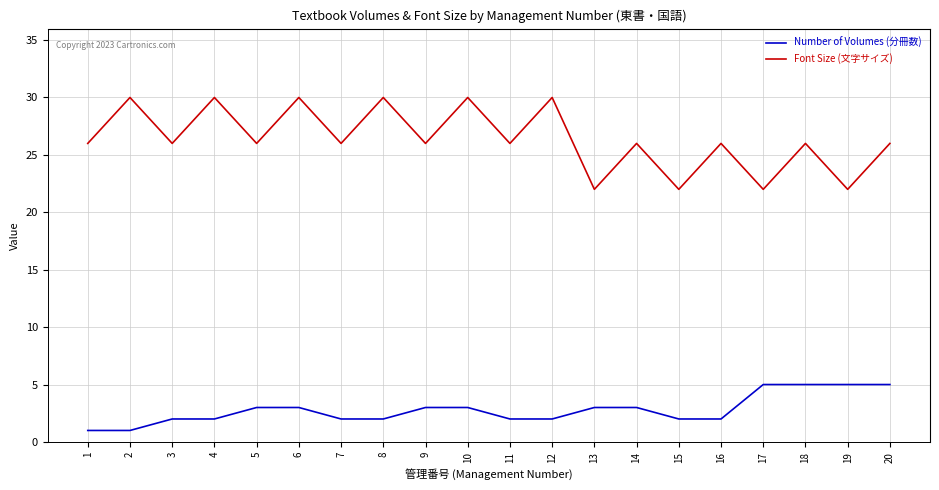

The value of Number of Volumes (分冊数) at 19 is 5. True or false?

True